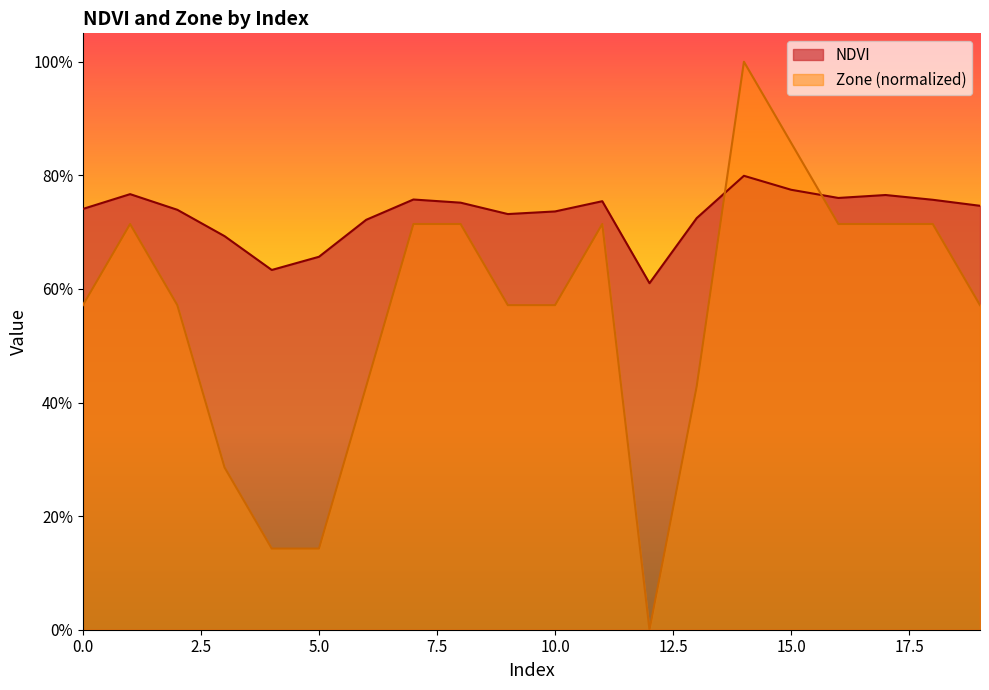

At which category does Zone reach its first local valley?

12